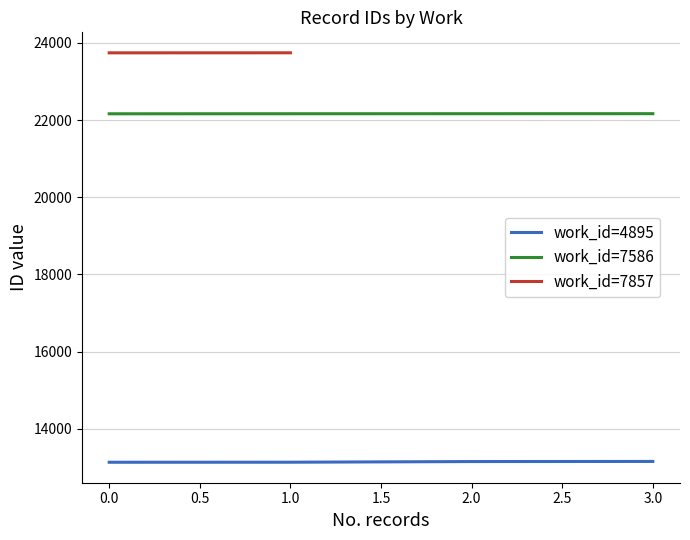

True or false: work_id=4895 and work_id=7586 intersect in this chart.

False